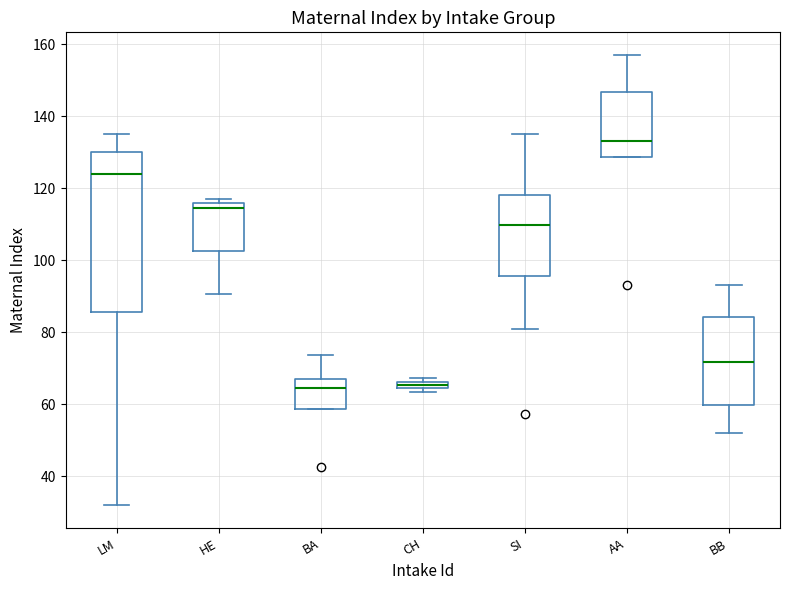

Where does the median line of the box for BA sit on the y-axis? The values are not printed on the chart, so give them approximately, as read against the axis.

64